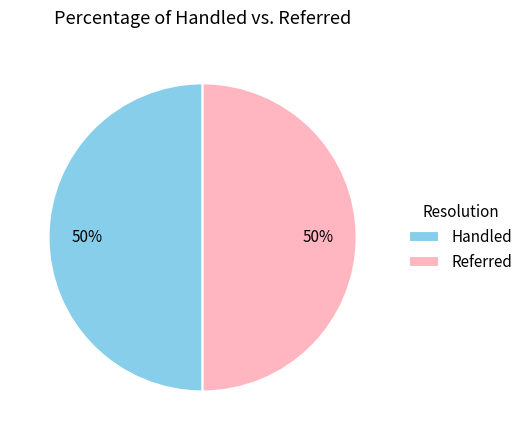

The Referred slice represents 50% of the pie. True or false?

True